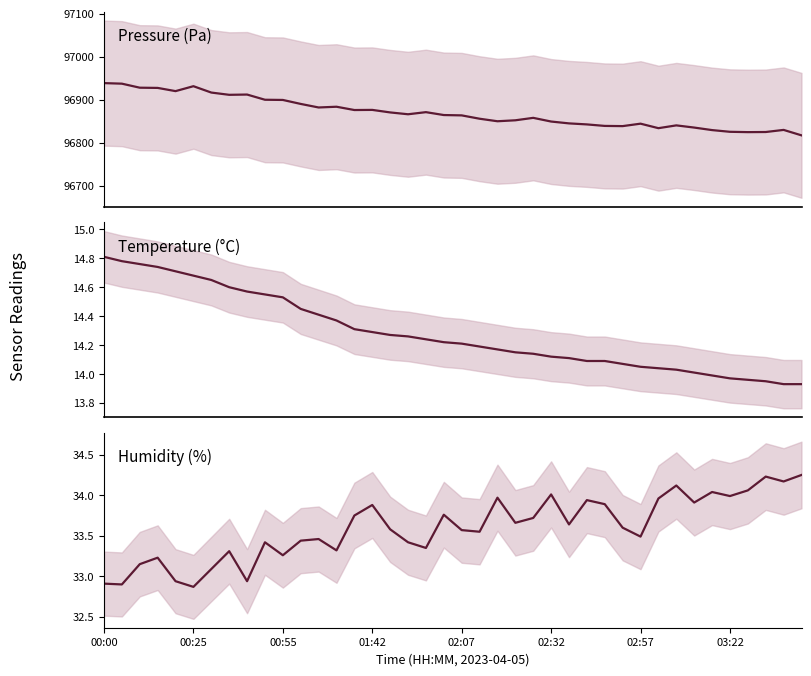

Reading left to right, list all the values displayed in this chart.

pressure: 96938.1	96936.8	96927.5	96927.0	96919.5	96930.9	96916.2	96910.9	96911.5	96899.4	96899.0	96889.7	96881.5	96883.2	96875.5	96875.8	96870.0	96865.7	96870.6	96863.9	96863.1	96855.3	96849.4	96851.7	96857.3	96848.8	96844.5	96842.1	96838.6	96838.1	96843.8	96833.3	96839.8	96834.8	96828.9	96824.9	96824.1	96824.4	96829.3	96816.7
temperature: 14.8	14.8	14.8	14.7	14.7	14.7	14.7	14.6	14.6	14.6	14.5	14.4	14.4	14.4	14.3	14.3	14.3	14.3	14.2	14.2	14.2	14.2	14.2	14.2	14.1	14.1	14.1	14.1	14.1	14.1	14.1	14.0	14.0	14.0	14.0	14.0	14.0	13.9	13.9	13.9
humidity: 32.9	32.9	33.1	33.2	32.9	32.9	33.1	33.3	32.9	33.4	33.3	33.4	33.5	33.3	33.8	33.9	33.6	33.4	33.4	33.8	33.6	33.5	34.0	33.7	33.7	34.0	33.6	33.9	33.9	33.6	33.5	34.0	34.1	33.9	34.0	34.0	34.1	34.2	34.2	34.2